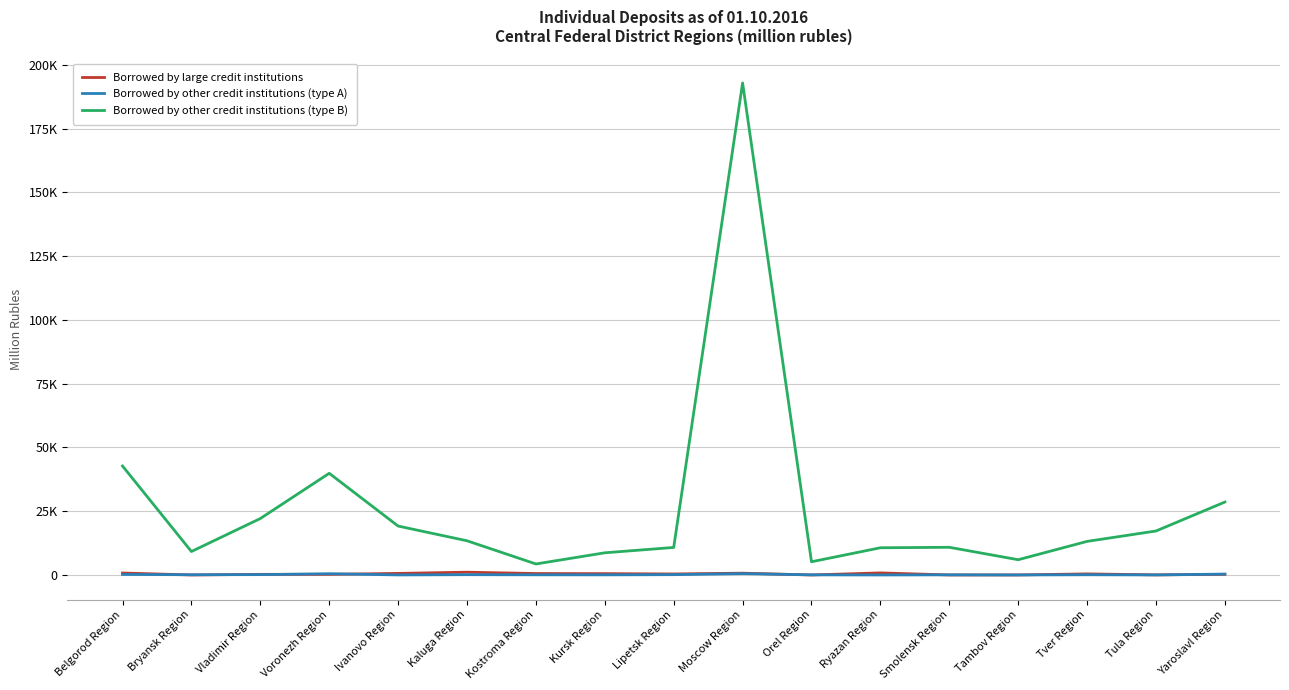

What are all the series names shown in the legend?

Borrowed by large credit institutions, Borrowed by other credit institutions (type A), Borrowed by other credit institutions (type B)